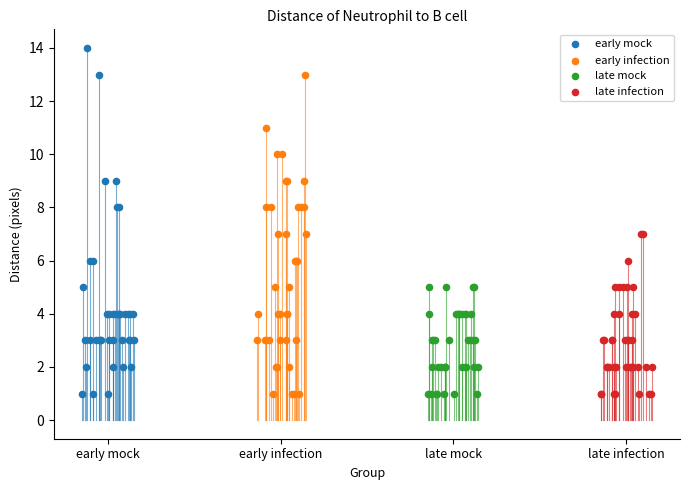

Which series has the largest Y range (max minus min)?

early mock